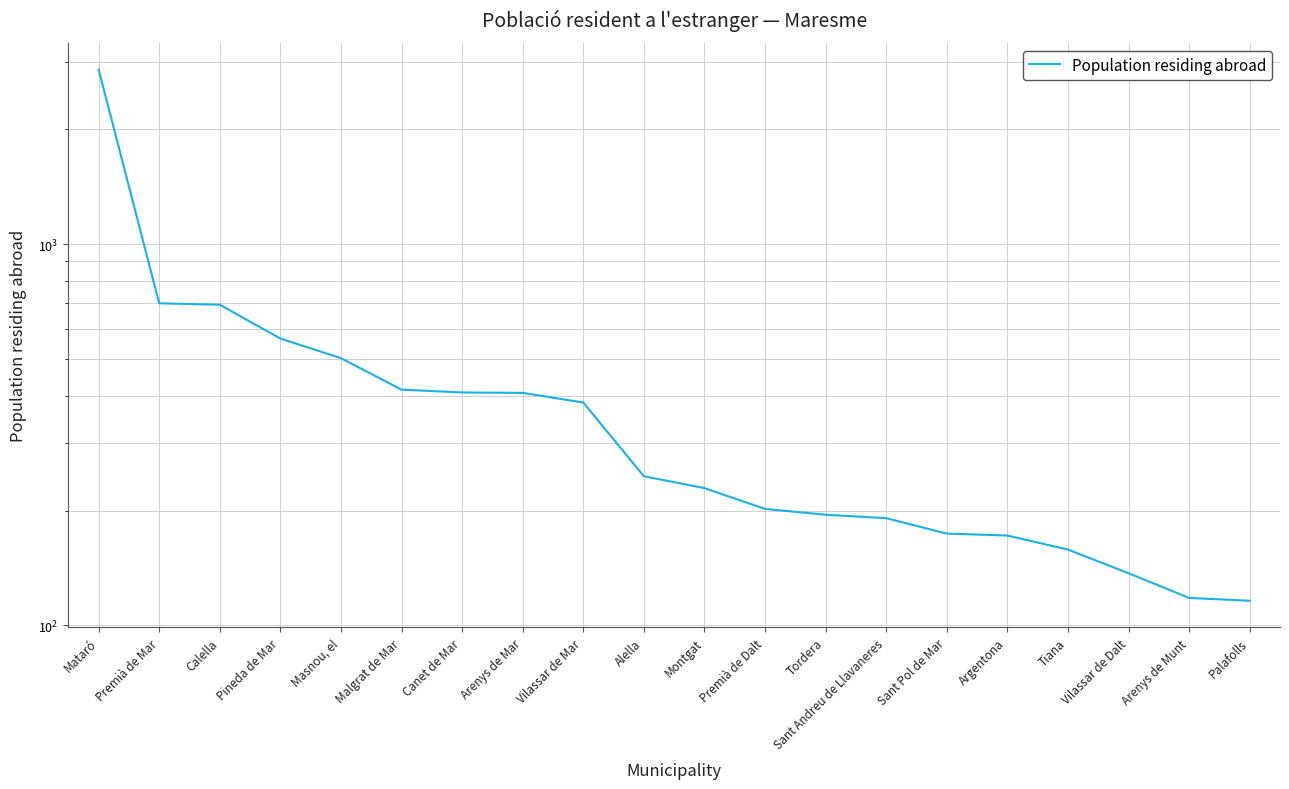

What is the approximate value at Sant Pol de Mar, to the nearest 100?

200